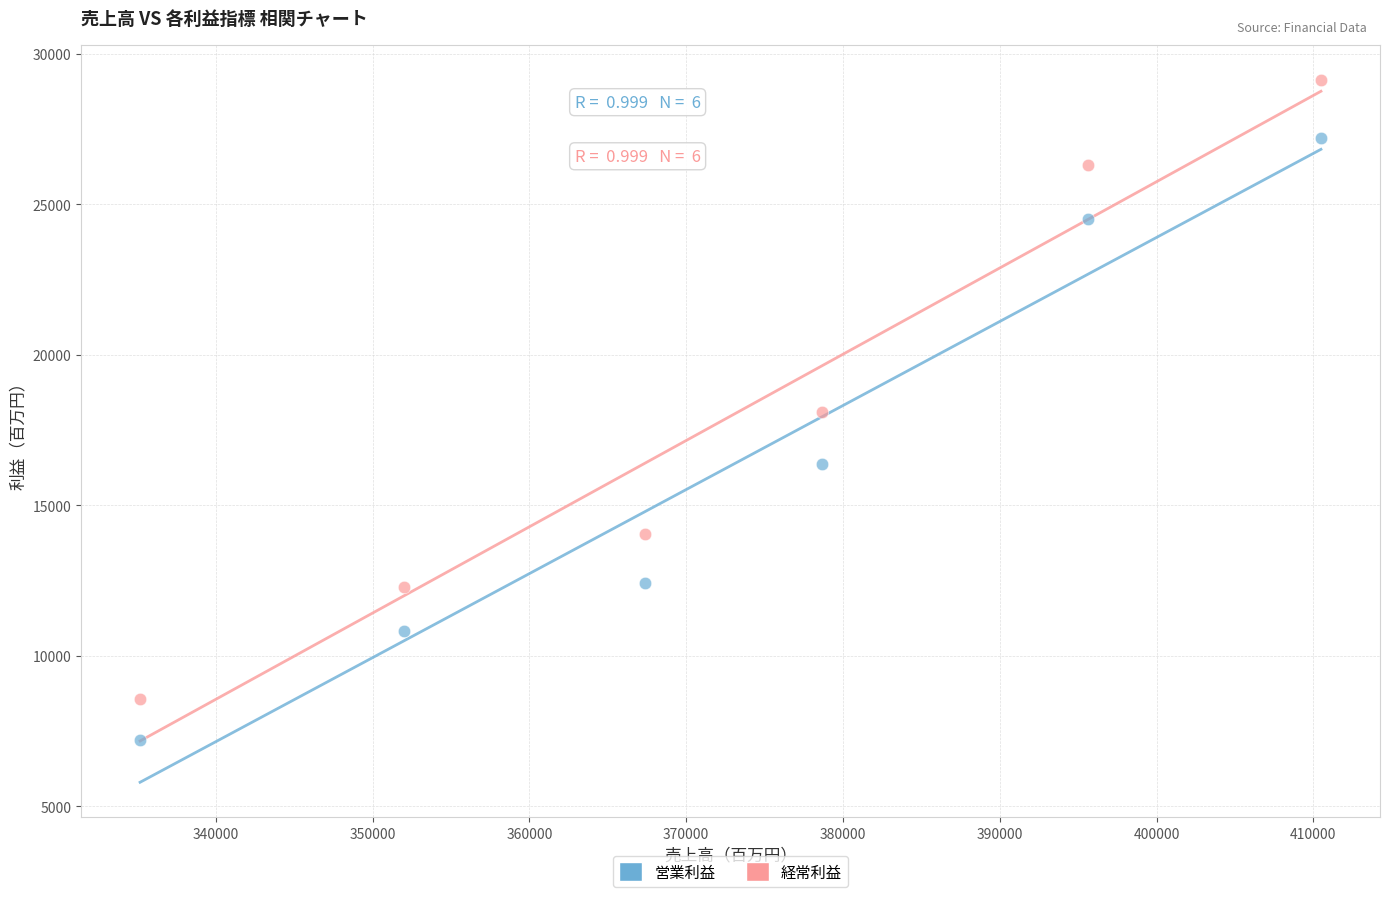

Which series has the widest spread of Y values?

経常利益